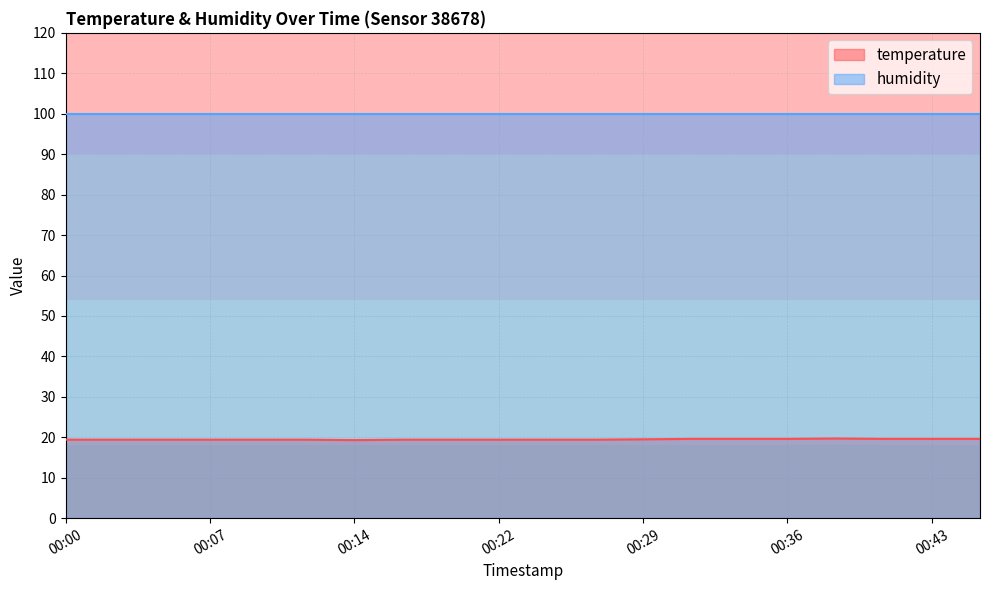

List the labels in order of value, smallest first.

00:14, 00:00, 00:02, 00:04, 00:07, 00:09, 00:12, 00:17, 00:19, 00:22, 00:24, 00:26, 00:29, 00:31, 00:34, 00:36, 00:41, 00:43, 00:46, 00:39